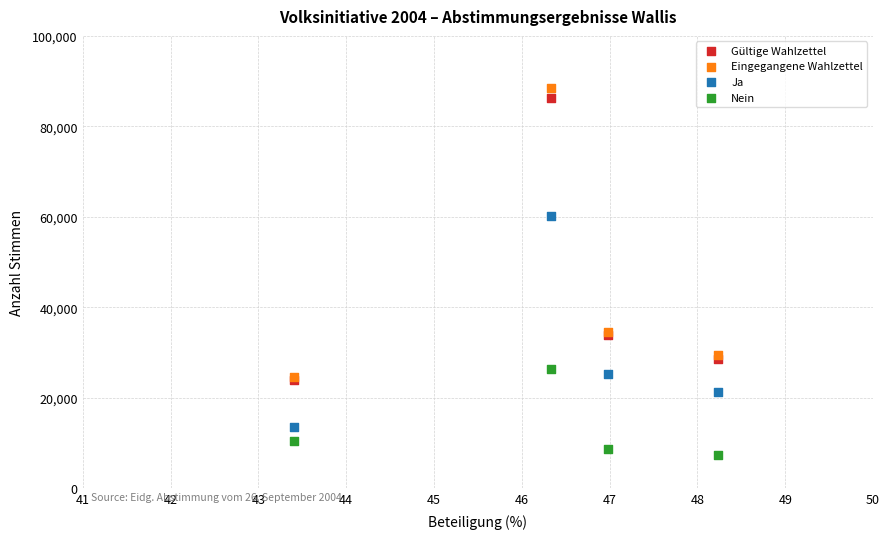

Which series has the widest spread of Y values?

Eingegangene Wahlzettel